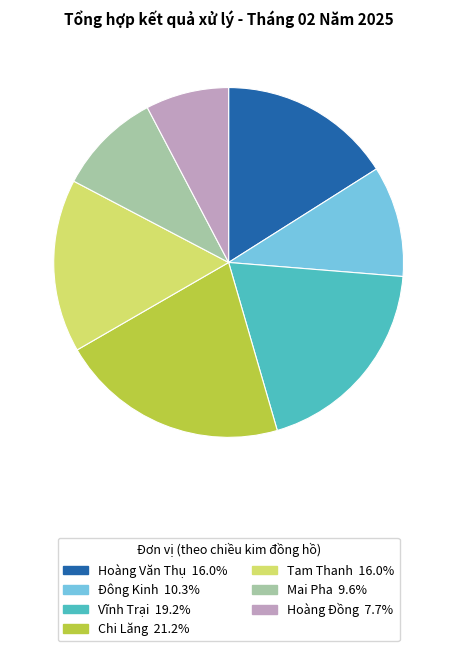

What is the ratio of the value at Mai Pha 9.6% to the value at Tam Thanh 16.0%?

0.6